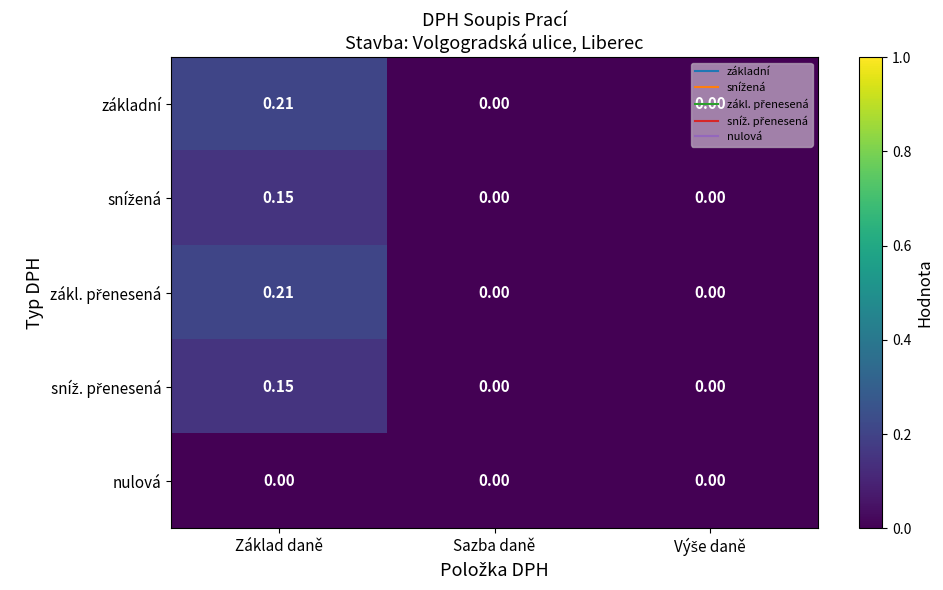

At which category is the sum across all series the highest?

Základ daně